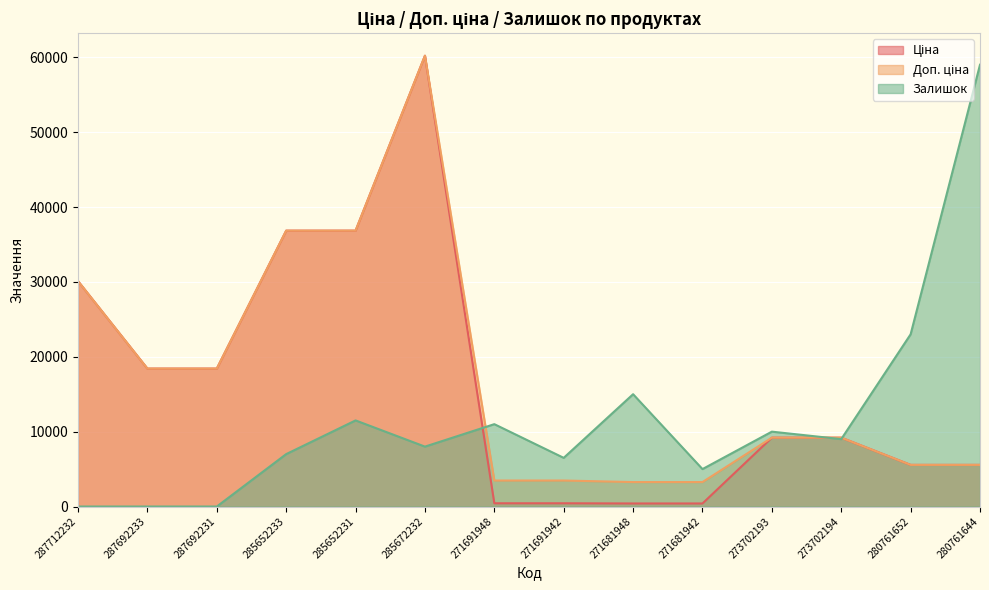

What position from the left is 271681942?

10